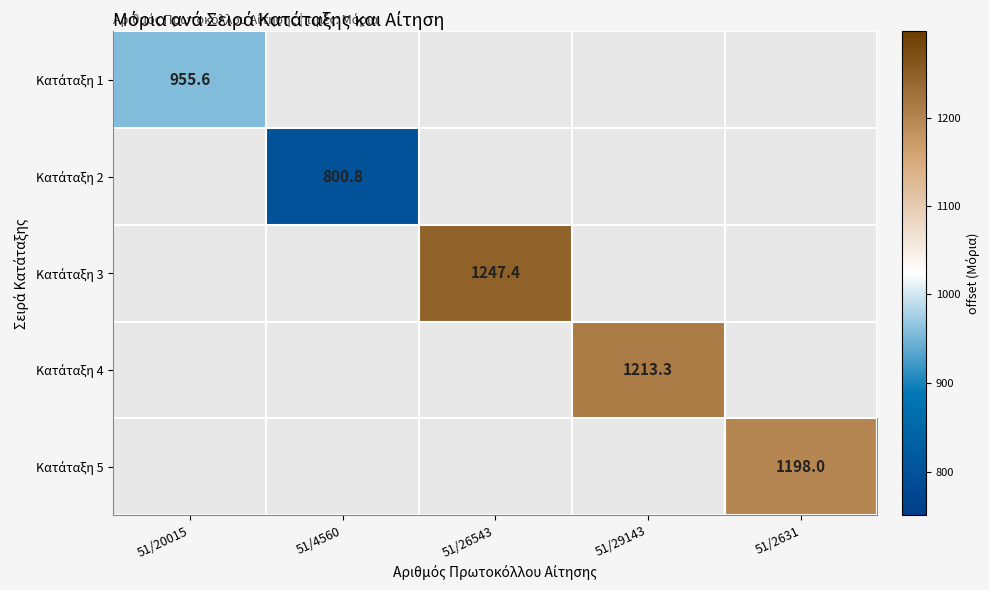

Which series has the widest spread of values?

Κατάταξη 3